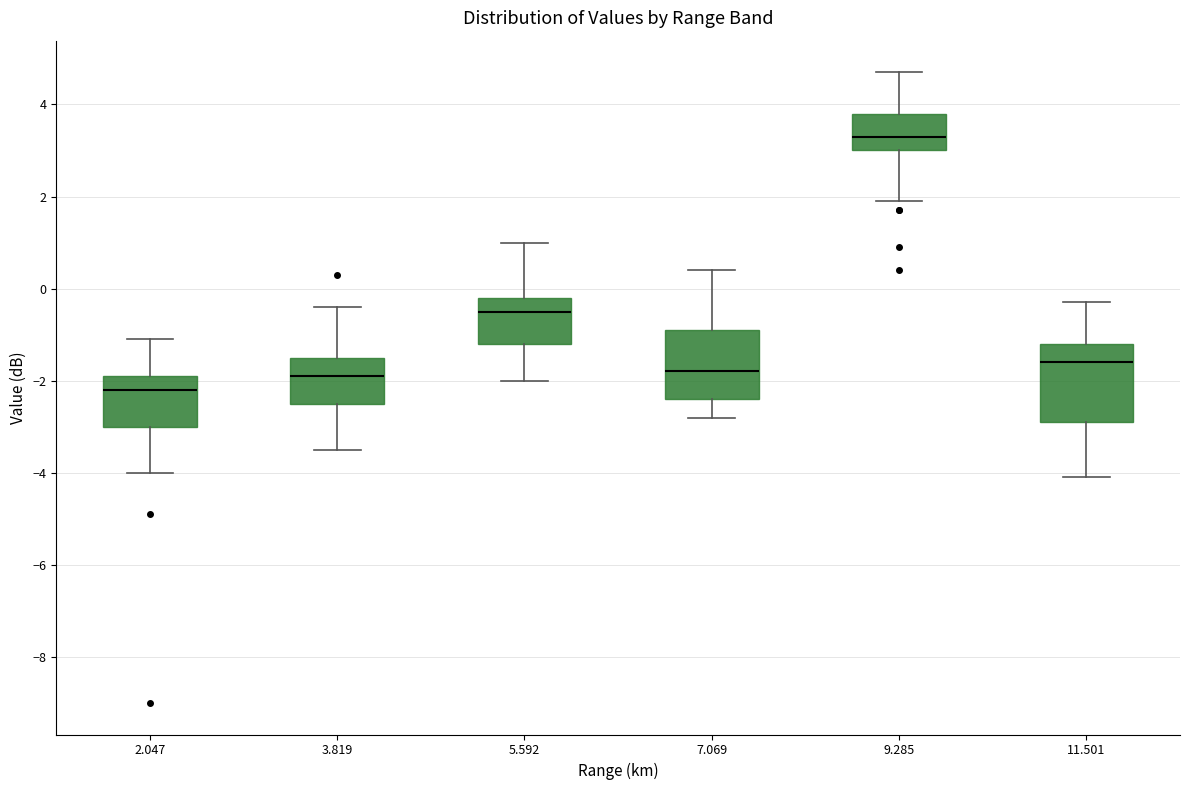

Which box's median line is the lowest?

2.047